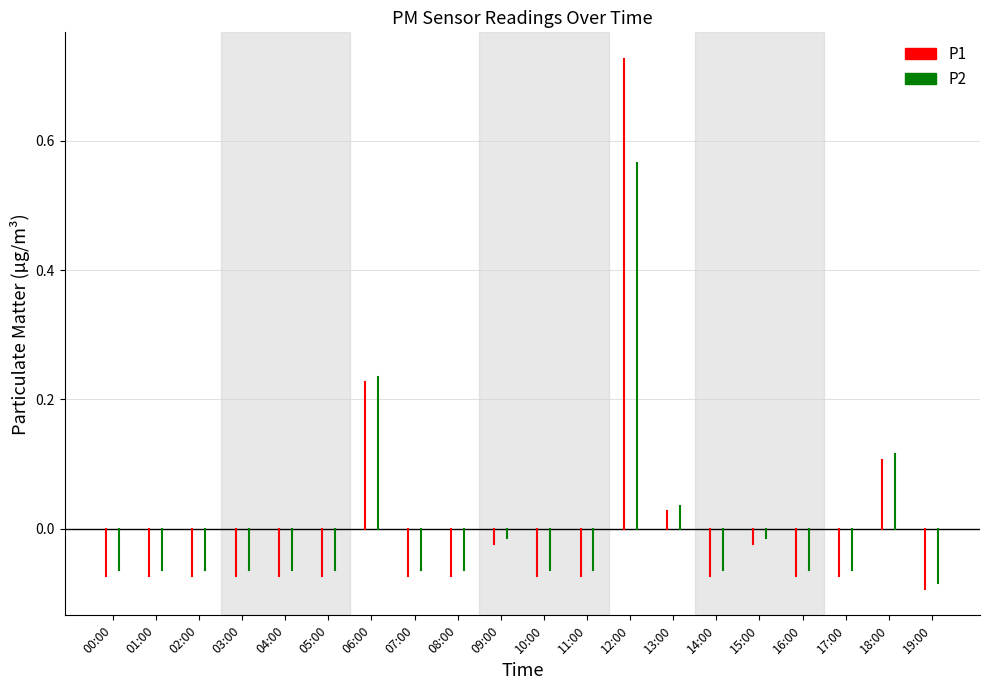

What is the difference between the maximum and second lowest values in the P1 series?

0.8